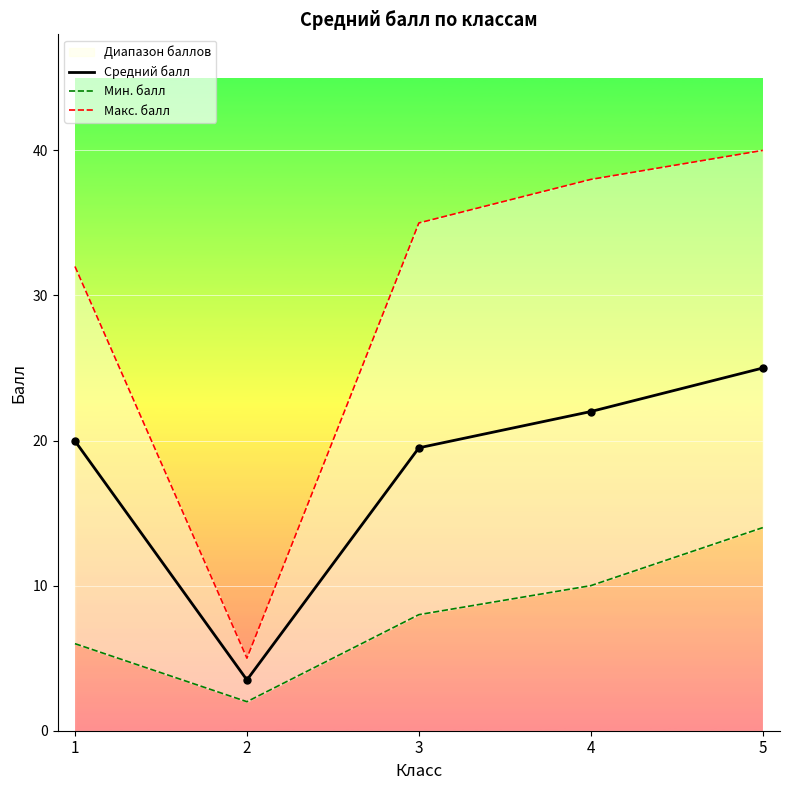

True or false: Средний балл has a value of 25.0 at 5.

True